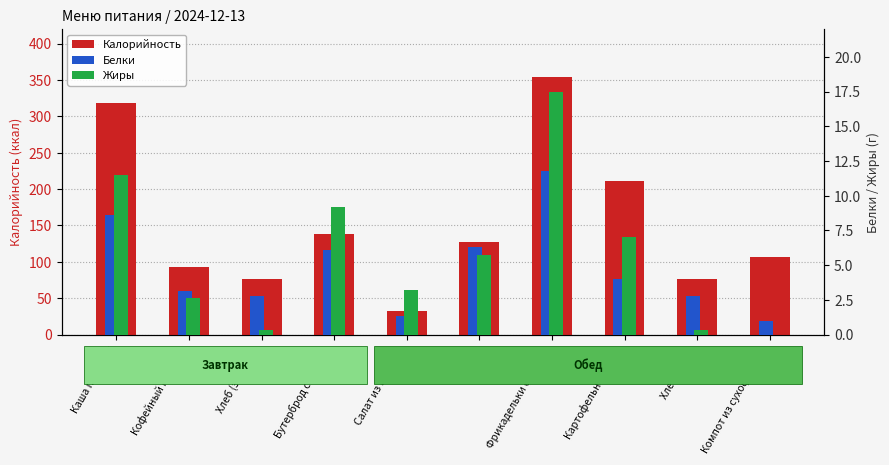

At how many categories does at least one series exceed 228?

2